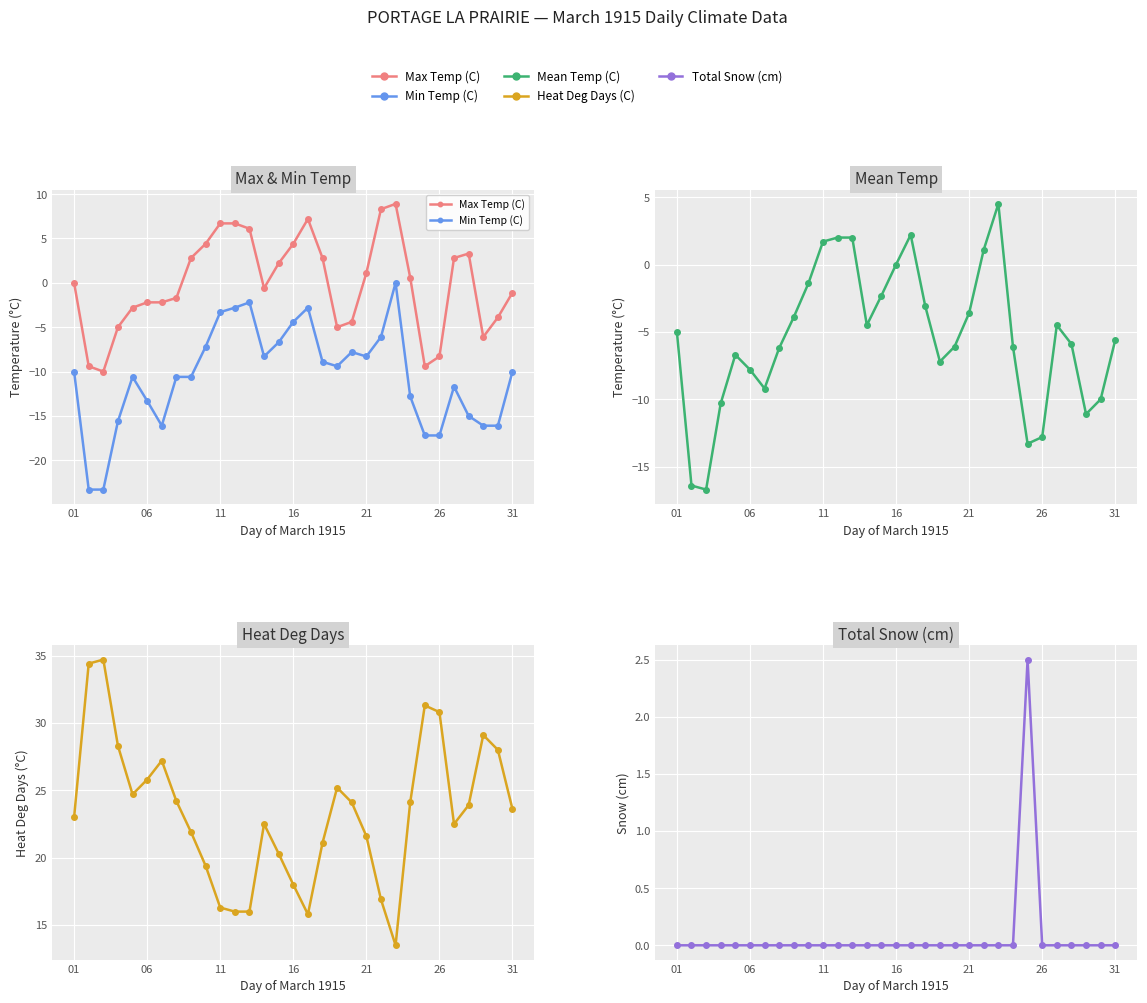

Is it true that Heat Deg Days (C) equals 21.3 at 11?

False